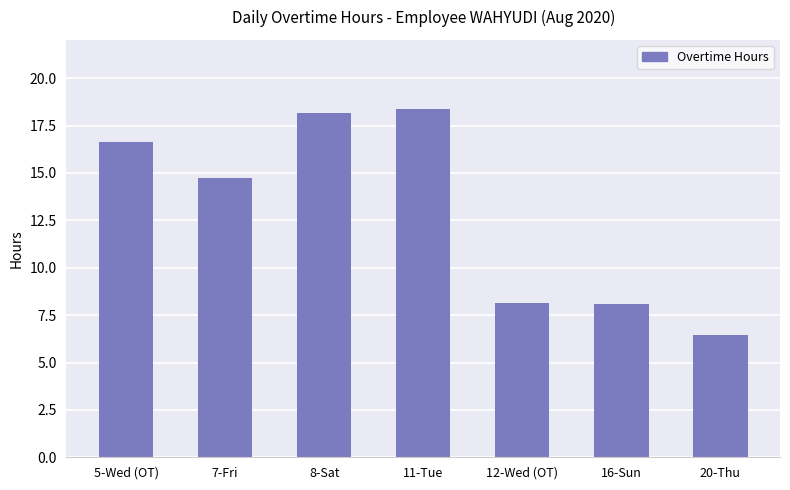

How many data points does each series have?

7